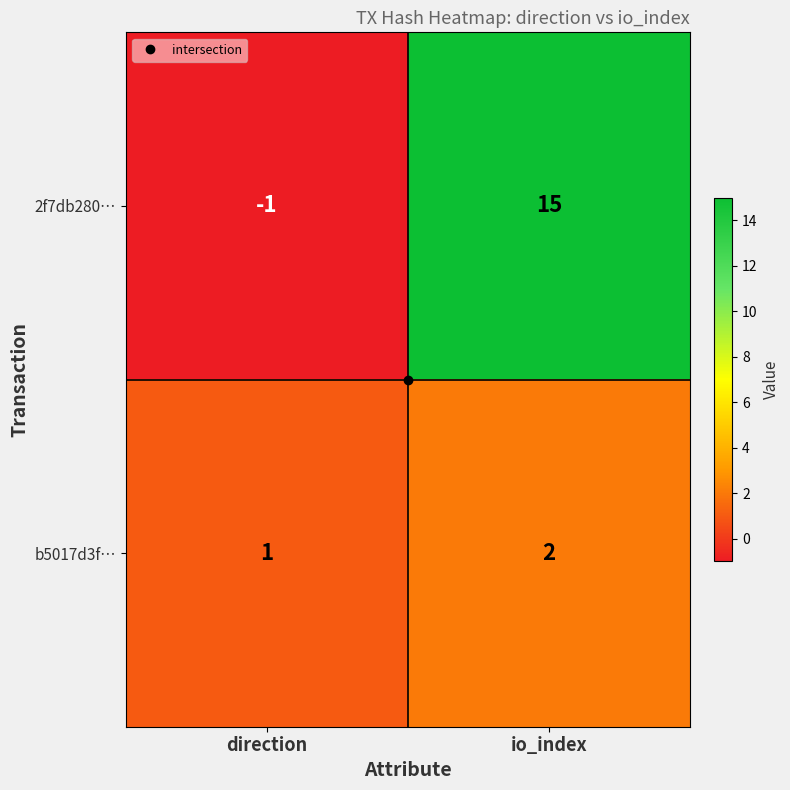

True or false: b5017d3f… has a value of 2 at io_index.

True